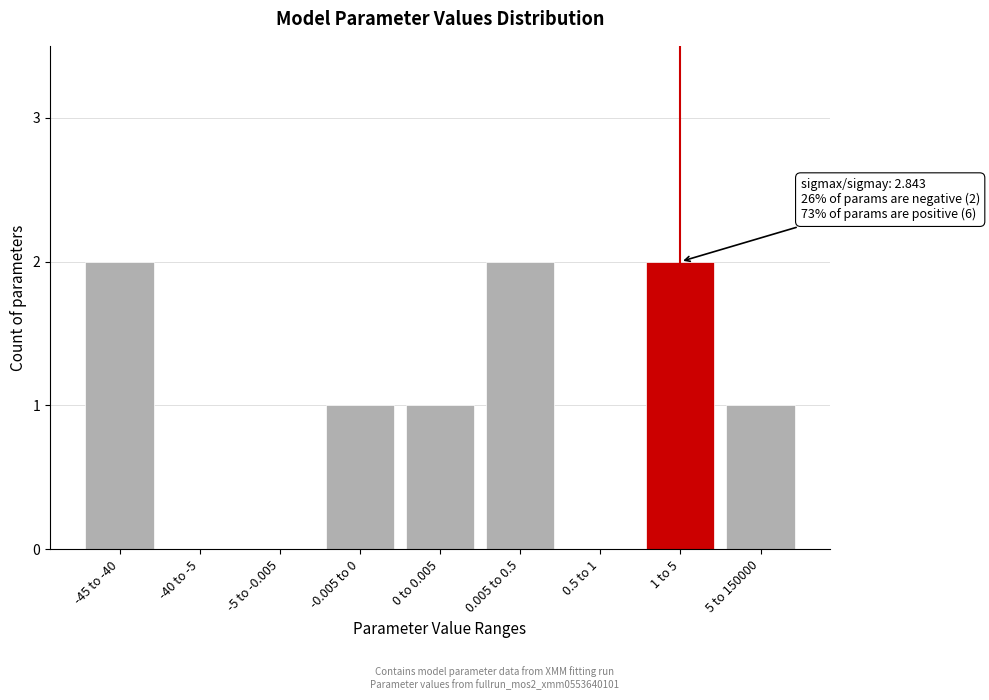

Reading left to right, extract all data points from this chart.

-45 to -40=2	-40 to -5=0	-5 to -0.005=0	-0.005 to 0=1	0 to 0.005=1	0.005 to 0.5=2	0.5 to 1=0	1 to 5=2	5 to 150000=1